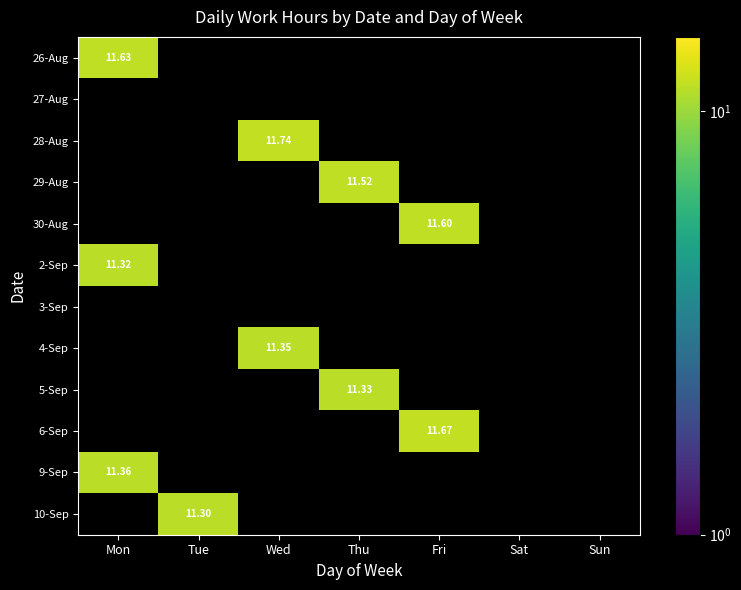

Rank the categories by 10-Sep value from highest to lowest.

Tue, Mon, Wed, Thu, Fri, Sat, Sun